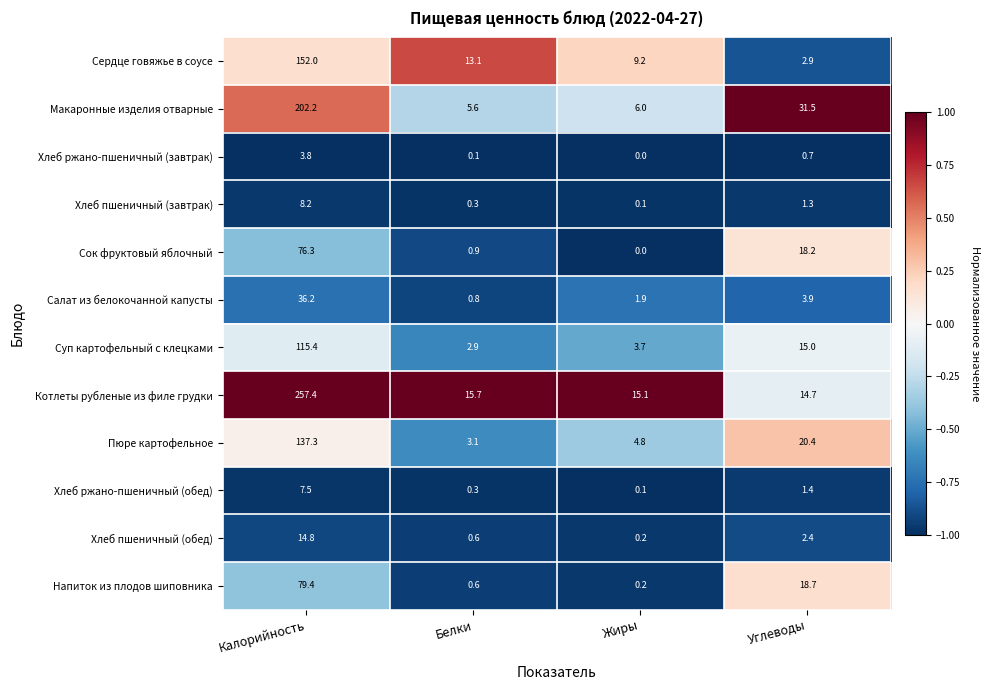

Between Белки and Углеводы, which series saw the biggest shift?

Макаронные изделия отварные